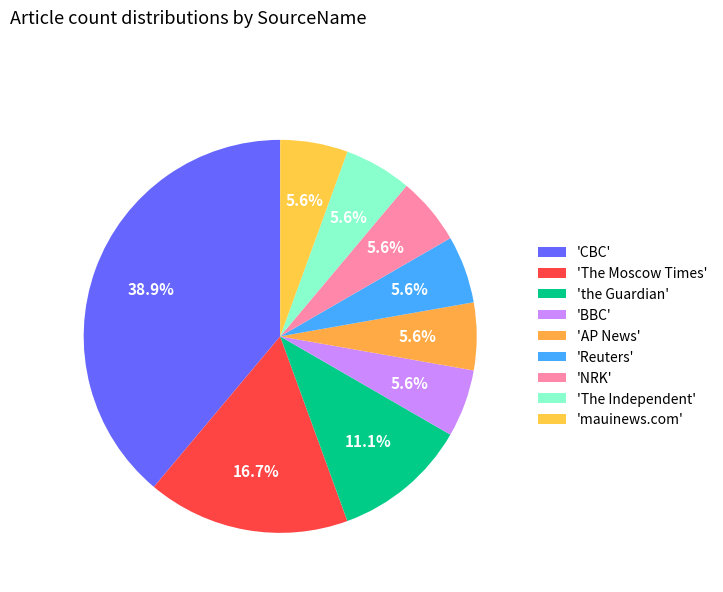

How many slices are in this pie chart?

9